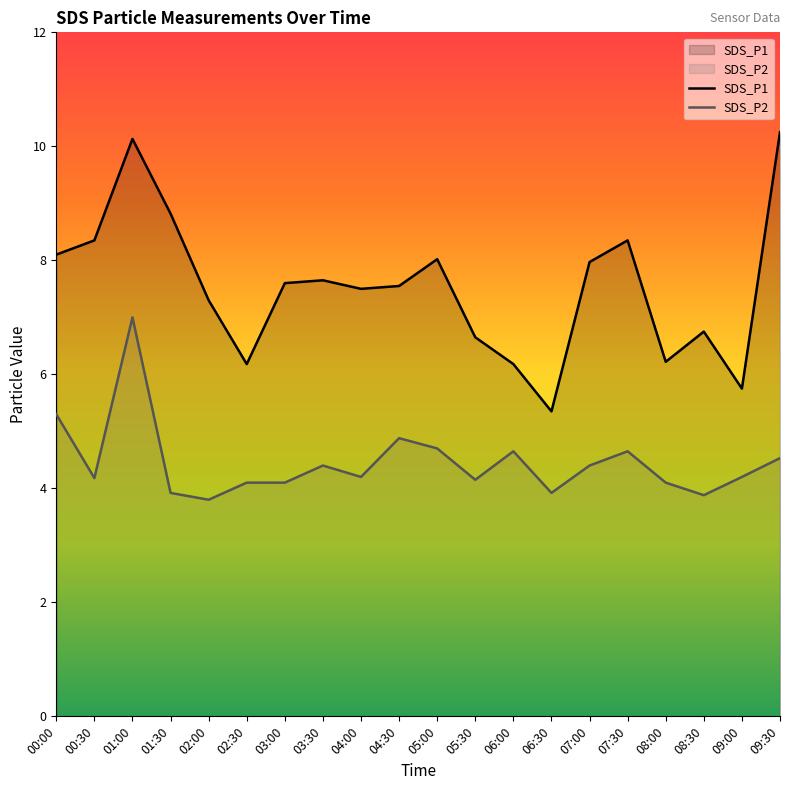

What is the label of the 12th point from the right?

04:00